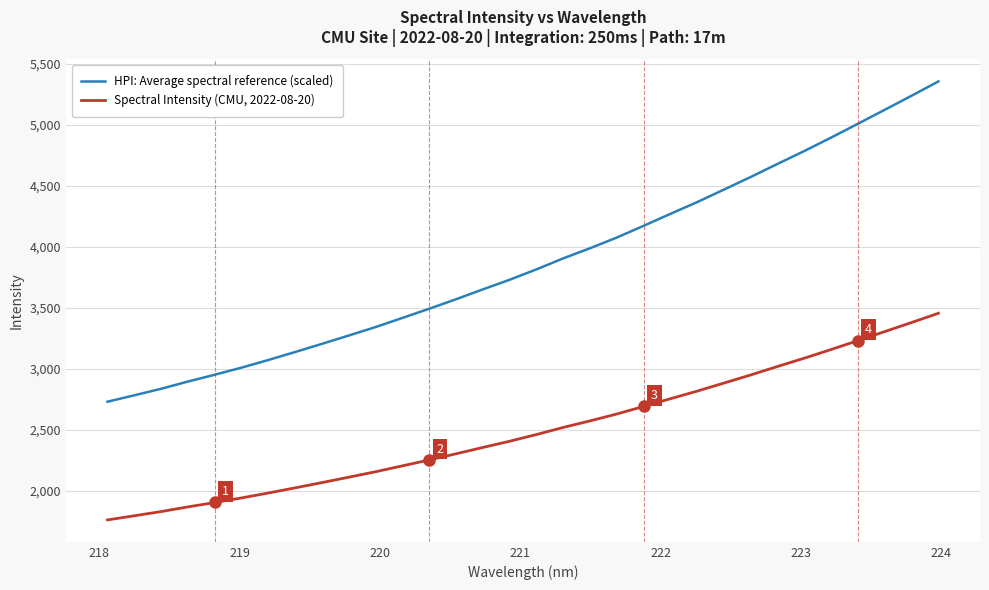

Which series has the widest spread of values?

HPI: Average spectral reference (scaled)